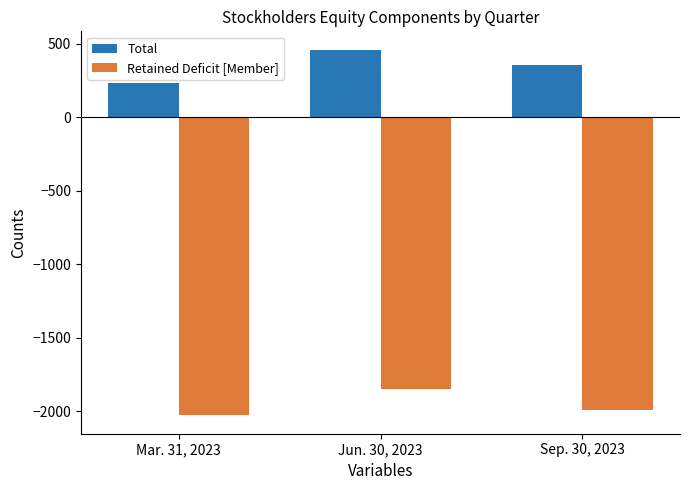

Reading left to right, extract all data points from this chart.

Total: Mar. 31, 2023=232	Jun. 30, 2023=461	Sep. 30, 2023=357
Retained Deficit [Member]: Mar. 31, 2023=-2028	Jun. 30, 2023=-1850	Sep. 30, 2023=-1989